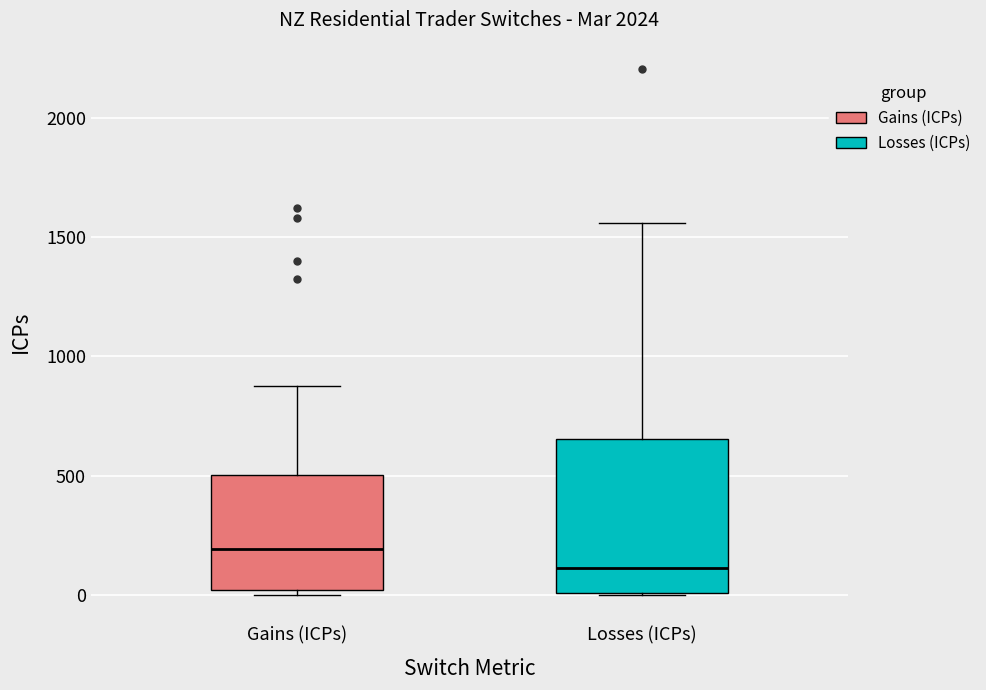

Where is the lower edge of the box for Gains (ICPs) on the y-axis? The values are not printed on the chart, so give them approximately, as read against the axis.

0